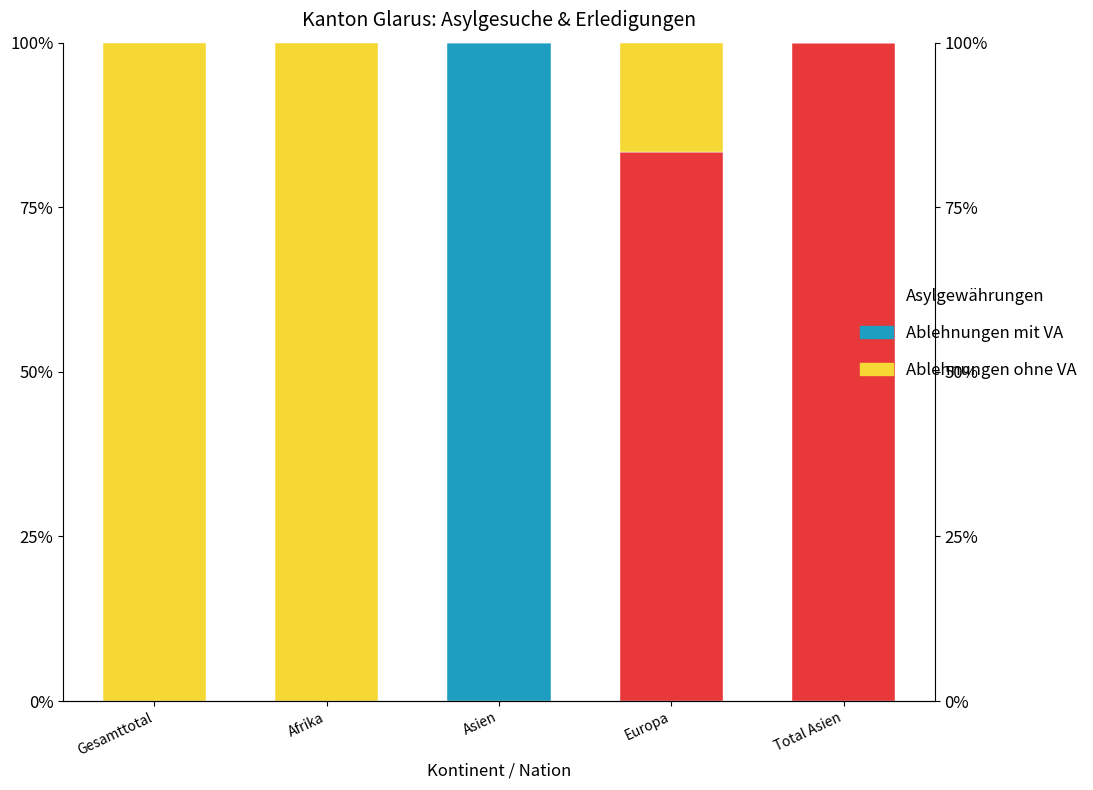

List the series in order of their peak value, lowest first.

Asylgewährungen, Ablehnungen mit VA, Ablehnungen ohne VA